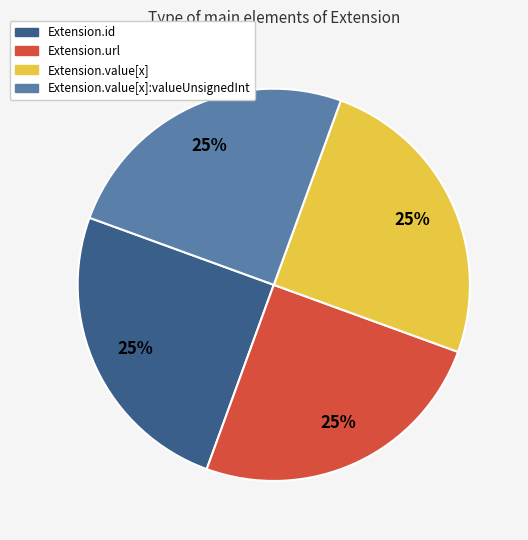

How many slices are in this pie chart?

4